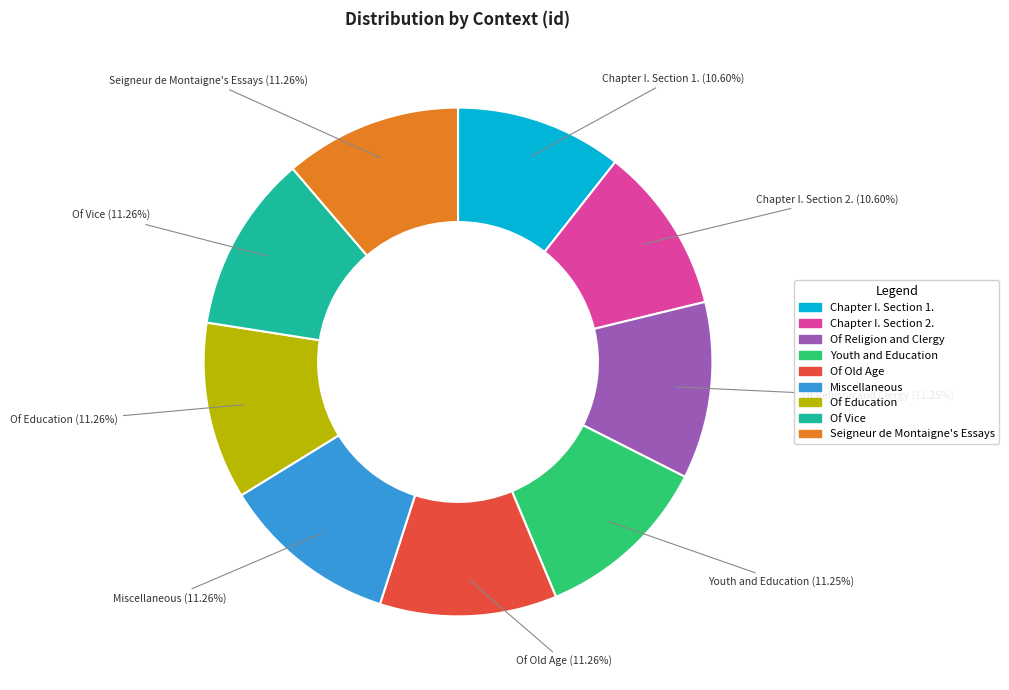

How many segments does this pie chart have?

9